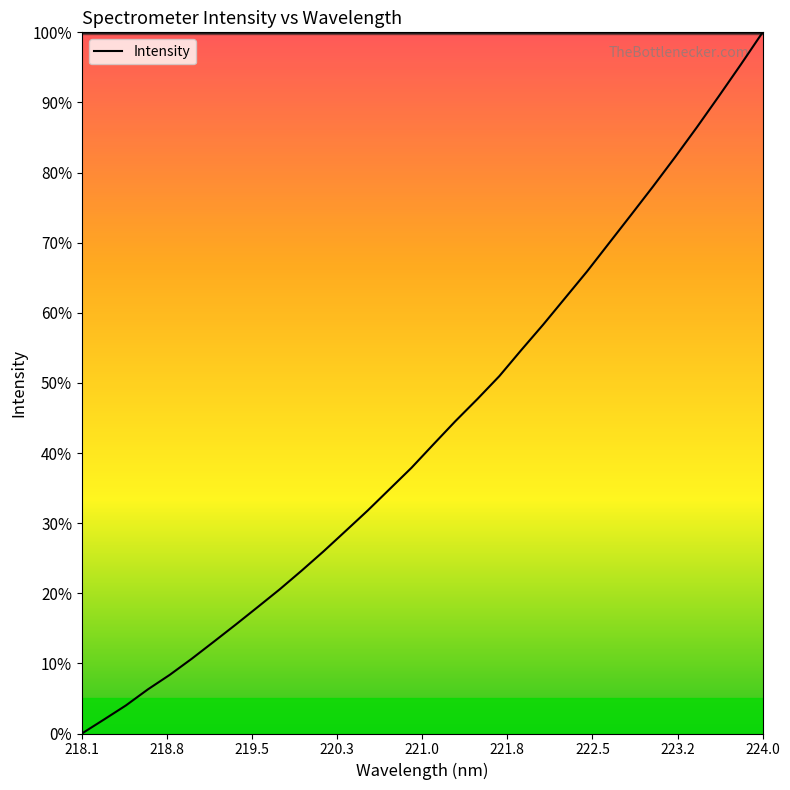

Does the chart display data point markers on the line(s)?

No